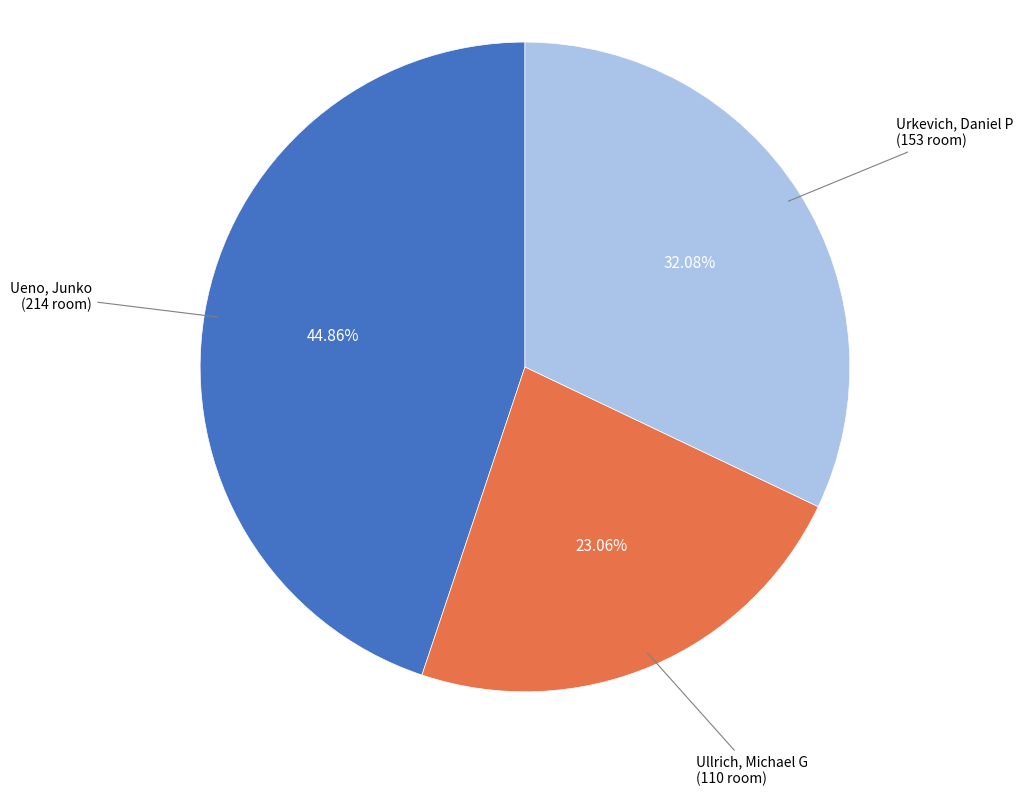

How many segments does this pie chart have?

3